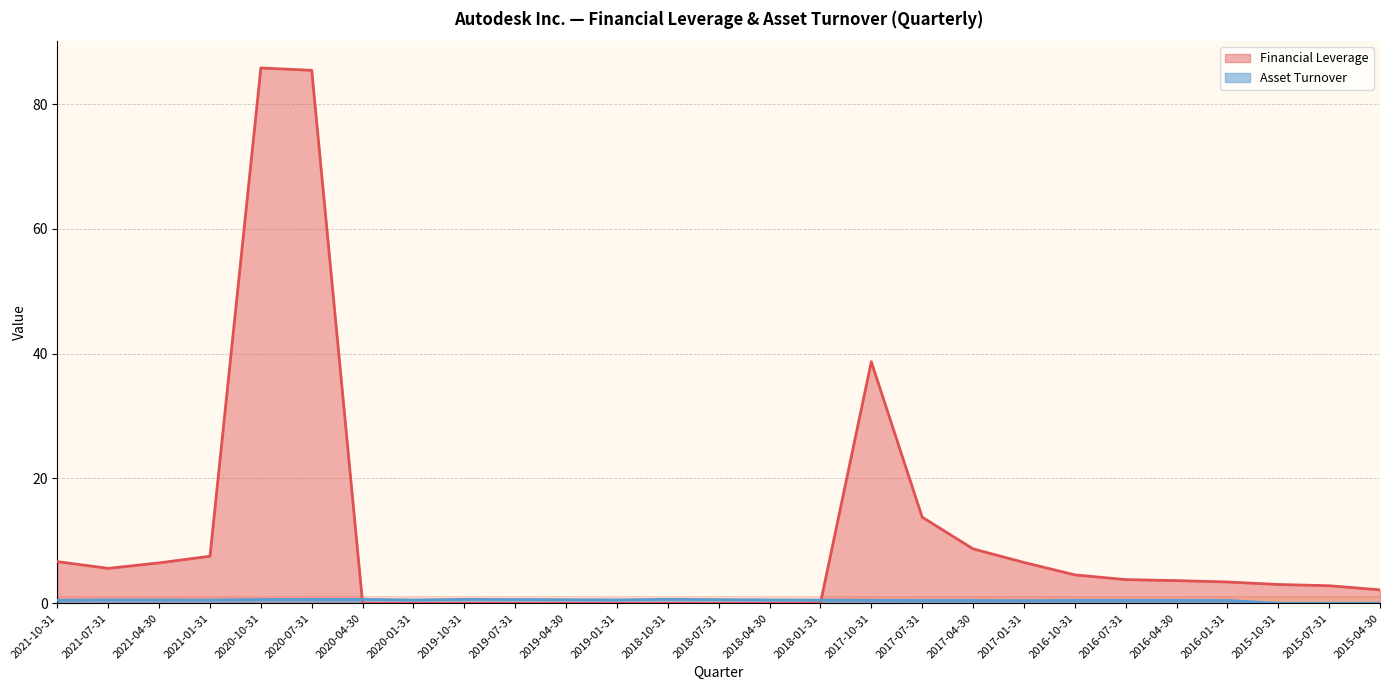

Which series has the widest spread of values?

Financial Leverage